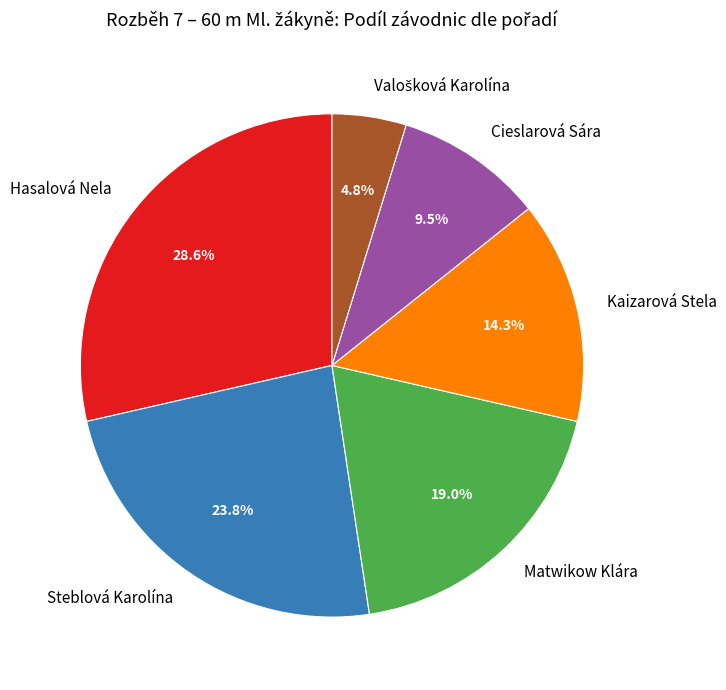

How many slices are in this pie chart?

6